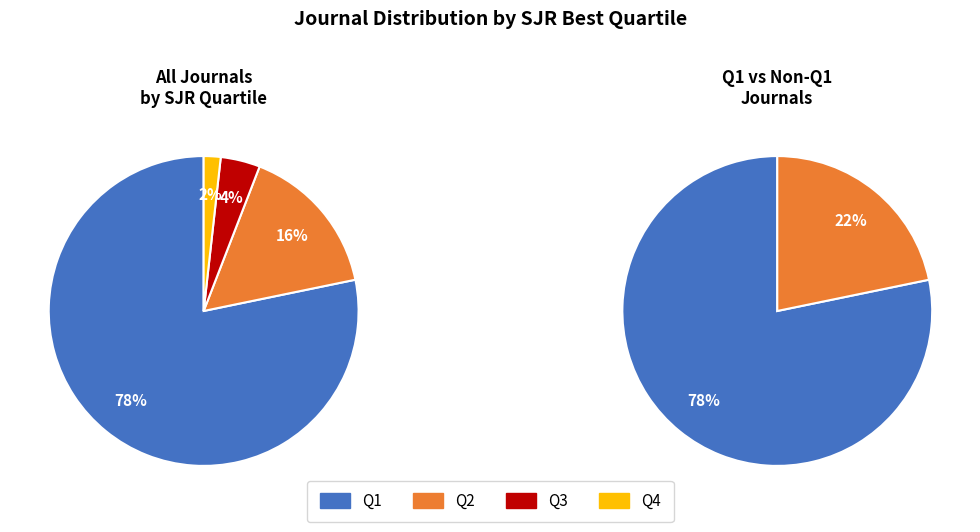

What percentage is the Q2 slice, to the nearest percent?

16%